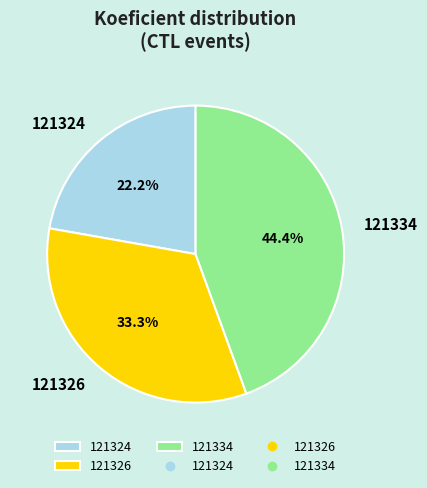

Which category has the biggest portion of the pie?

121334